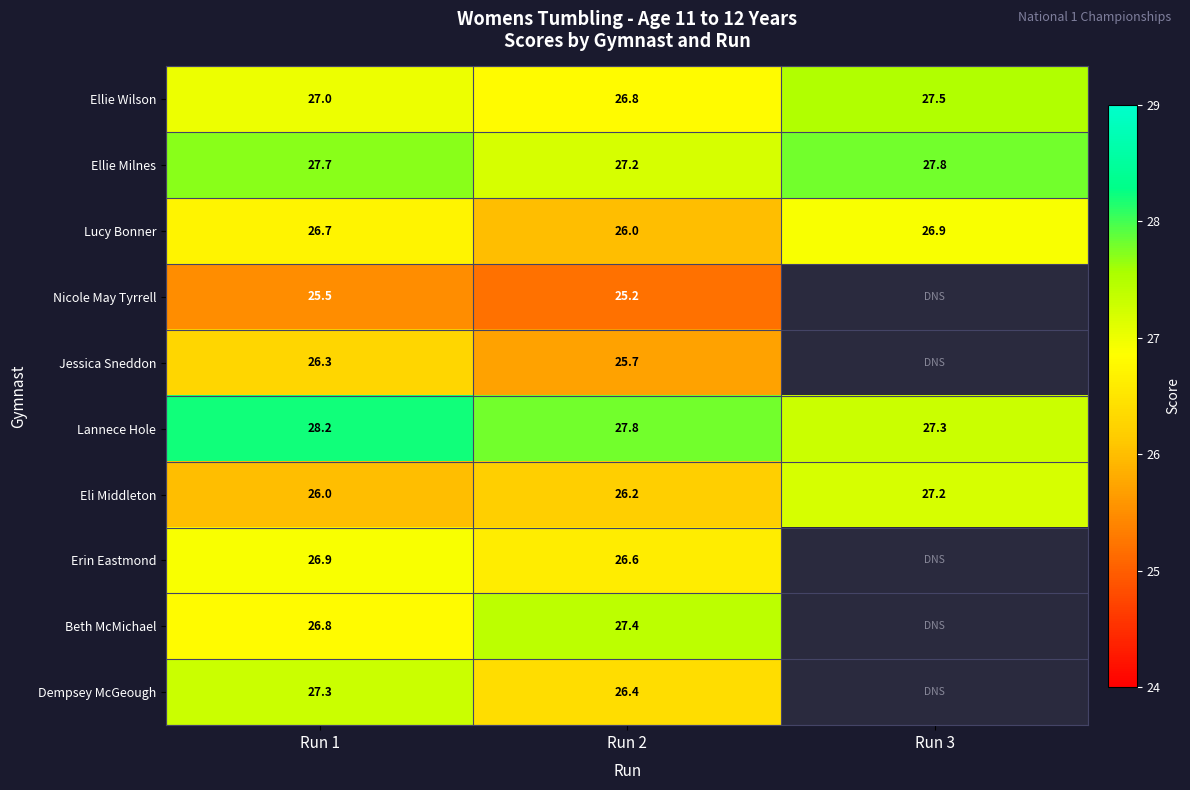

The Ellie Wilson series shows 18.1 at Run 3. True or false?

False